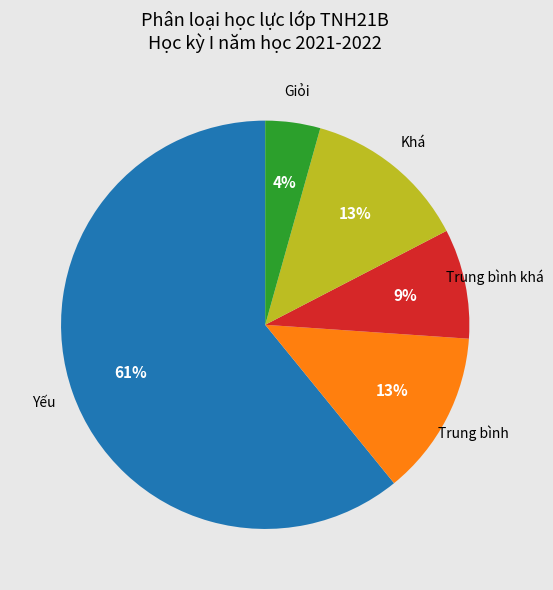

Does any single category account for the majority?

Yes